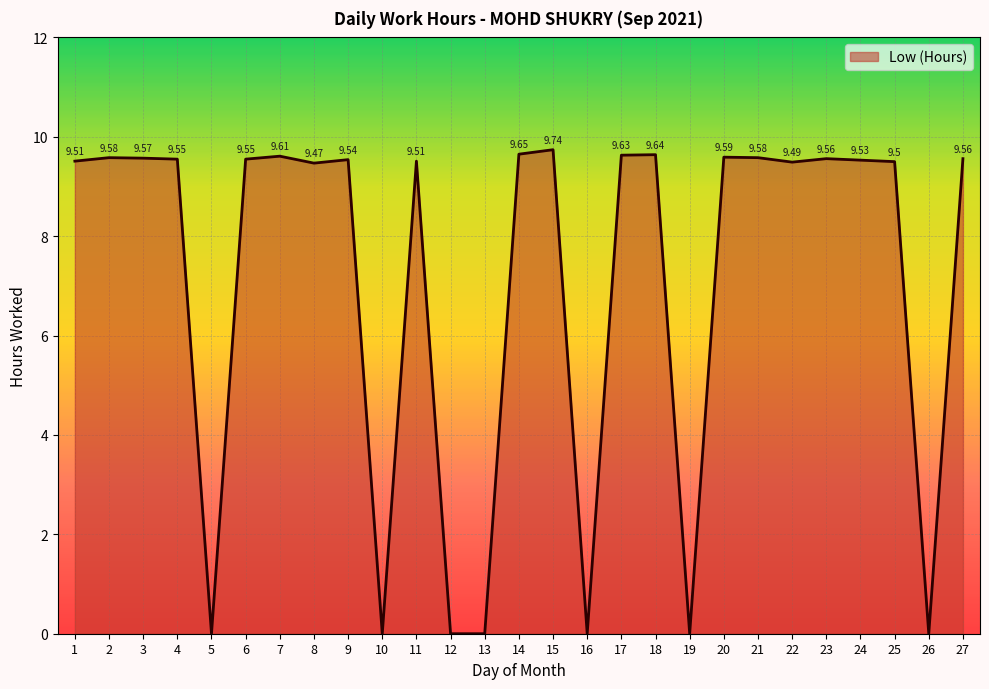

What is the ratio of the value at 15 to the value at 14?

1.0